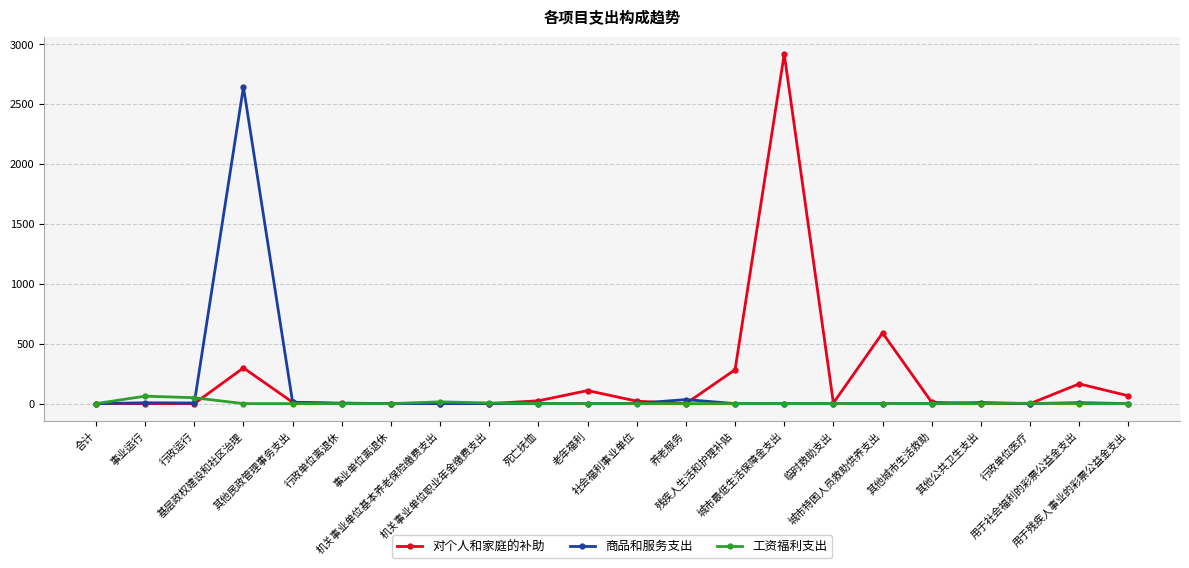

What is the approximate value of 对个人和家庭的补助 at 基层政权建设和社区治理?

298.1